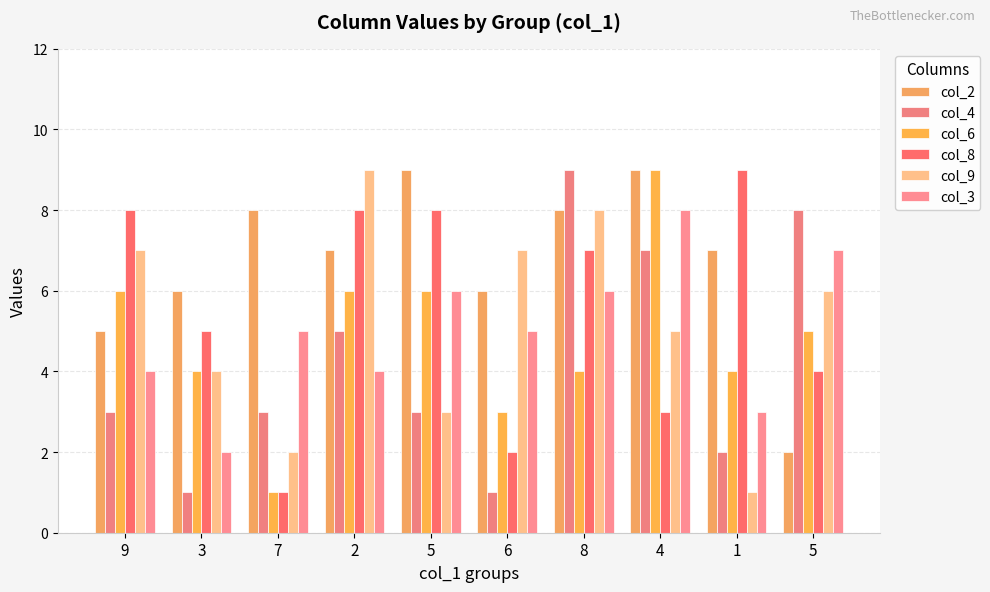

How many series are shown in this chart?

6